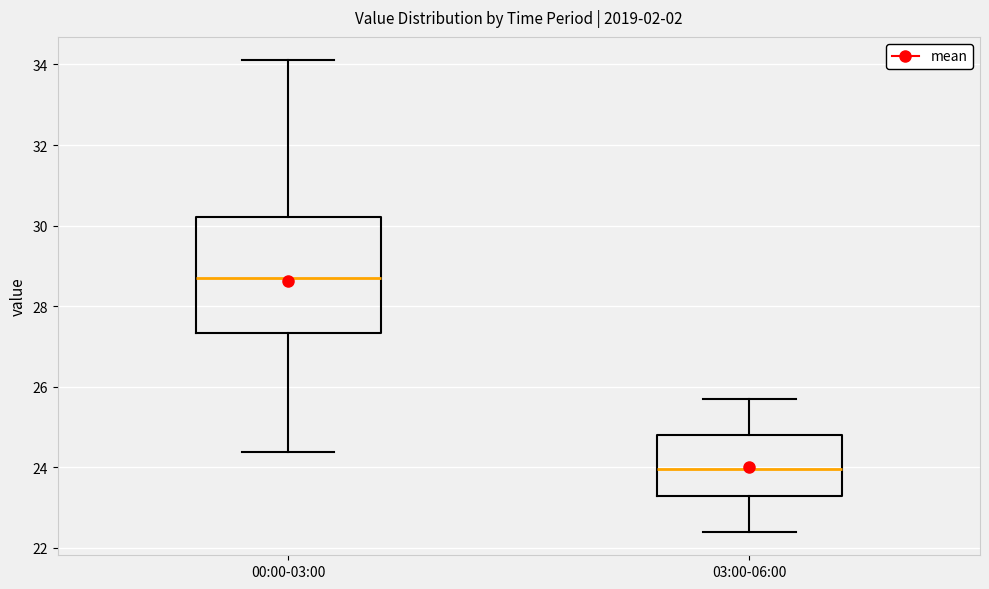

Reading left to right, read every box against the y-axis: the position of its median line, the range the box covers, and the ends of its whiskers. The values are not printed on the chart, so give them approximately, as read against the axis.

00:00-03:00: median 28.8, box 27.4 to 30.2, whiskers 24.4 to 34.2
03:00-06:00: median 24.0, box 23.2 to 24.8, whiskers 22.4 to 25.8